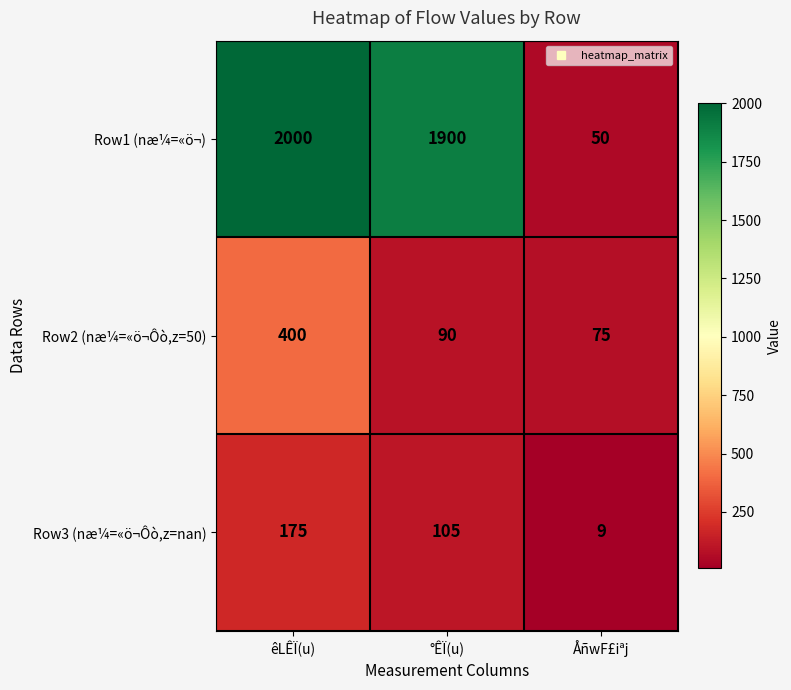

What is the minimum value for Row1 (næ¼=«ö¬)?

50